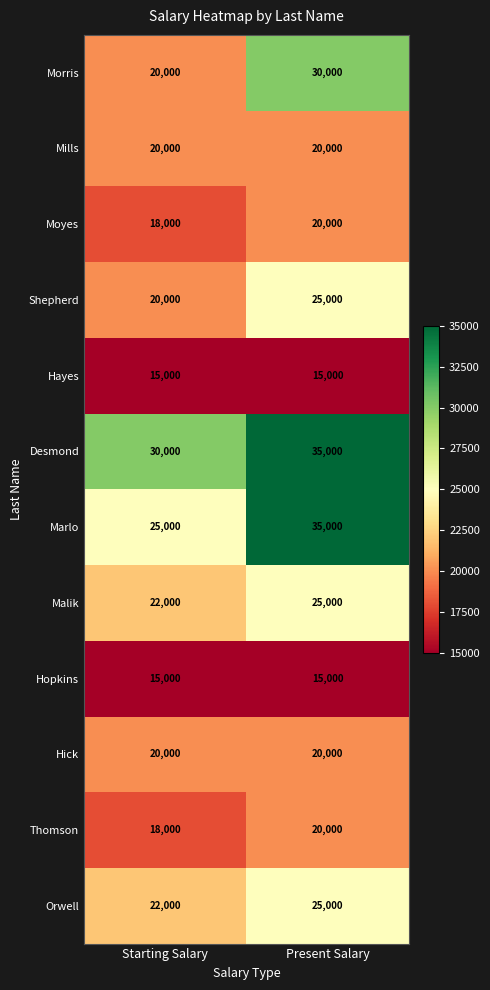

The value of Marlo at Starting Salary is 11658. True or false?

False